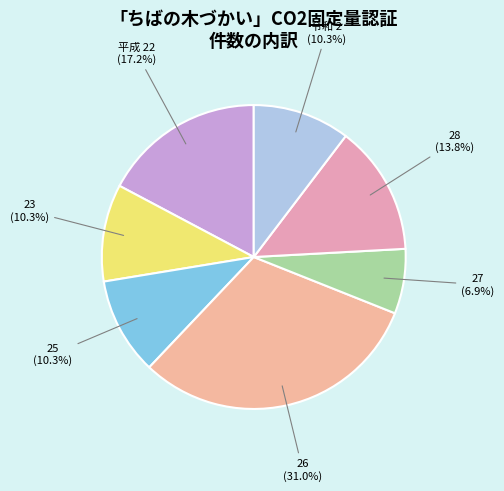

What is the largest slice in the pie chart?

26